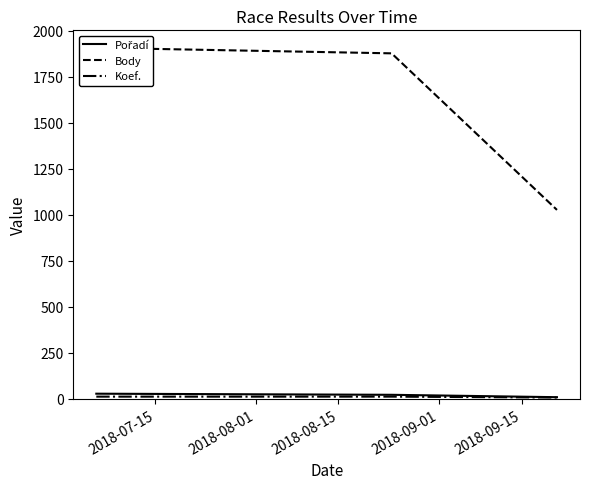

Reading left to right, transcribe all the data shown in this chart.

Pořadí: 28	22	9
Body: 1908	1878	1027
Koef.: 12	12	7